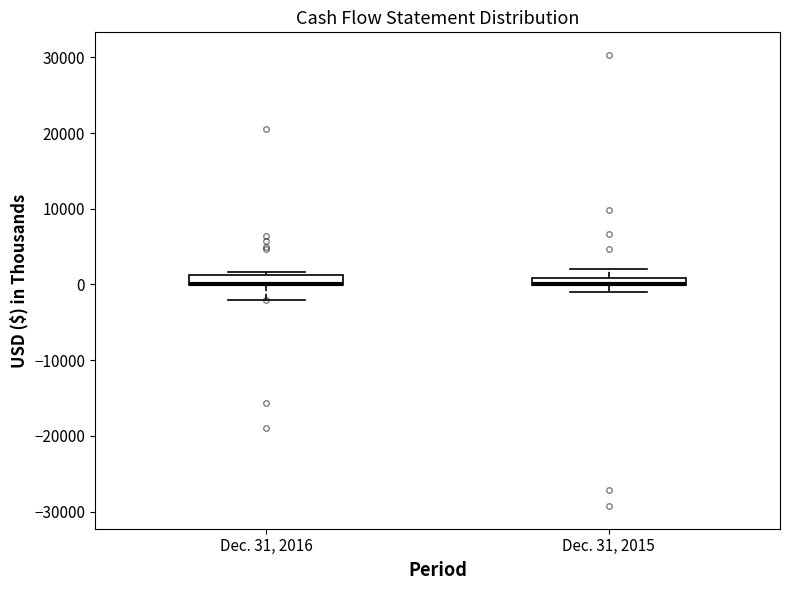

Where is the lower edge of the box for Dec. 31, 2015 on the y-axis? The values are not printed on the chart, so give them approximately, as read against the axis.

0